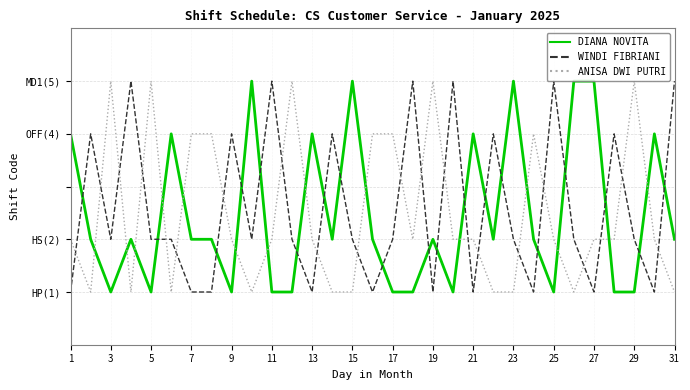

What are all the series names shown in the legend?

DIANA NOVITA, WINDI FIBRIANI, ANISA DWI PUTRI